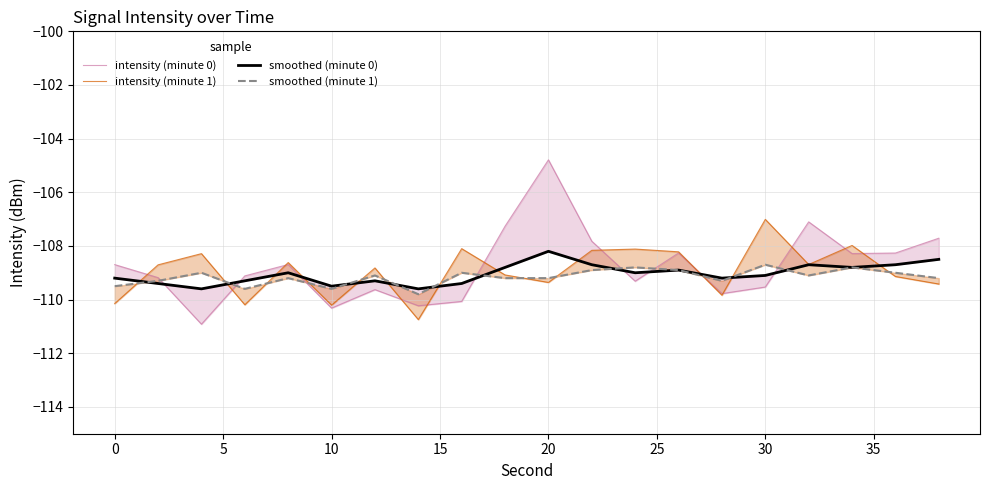

What is the sum of all intensity (minute 1) values?

-2178.9